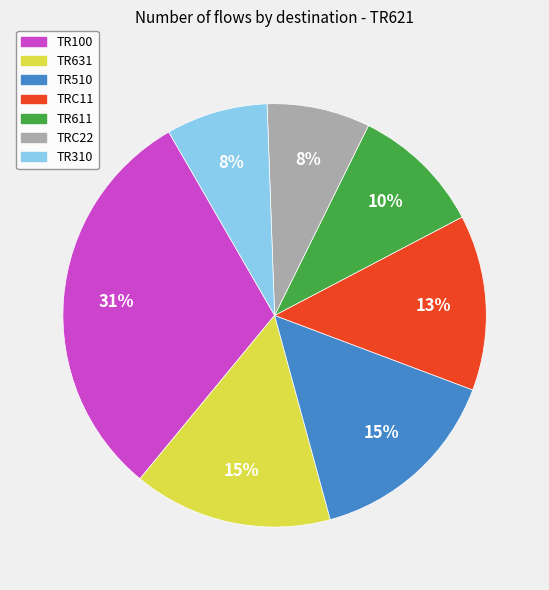

How many segments does this pie chart have?

7